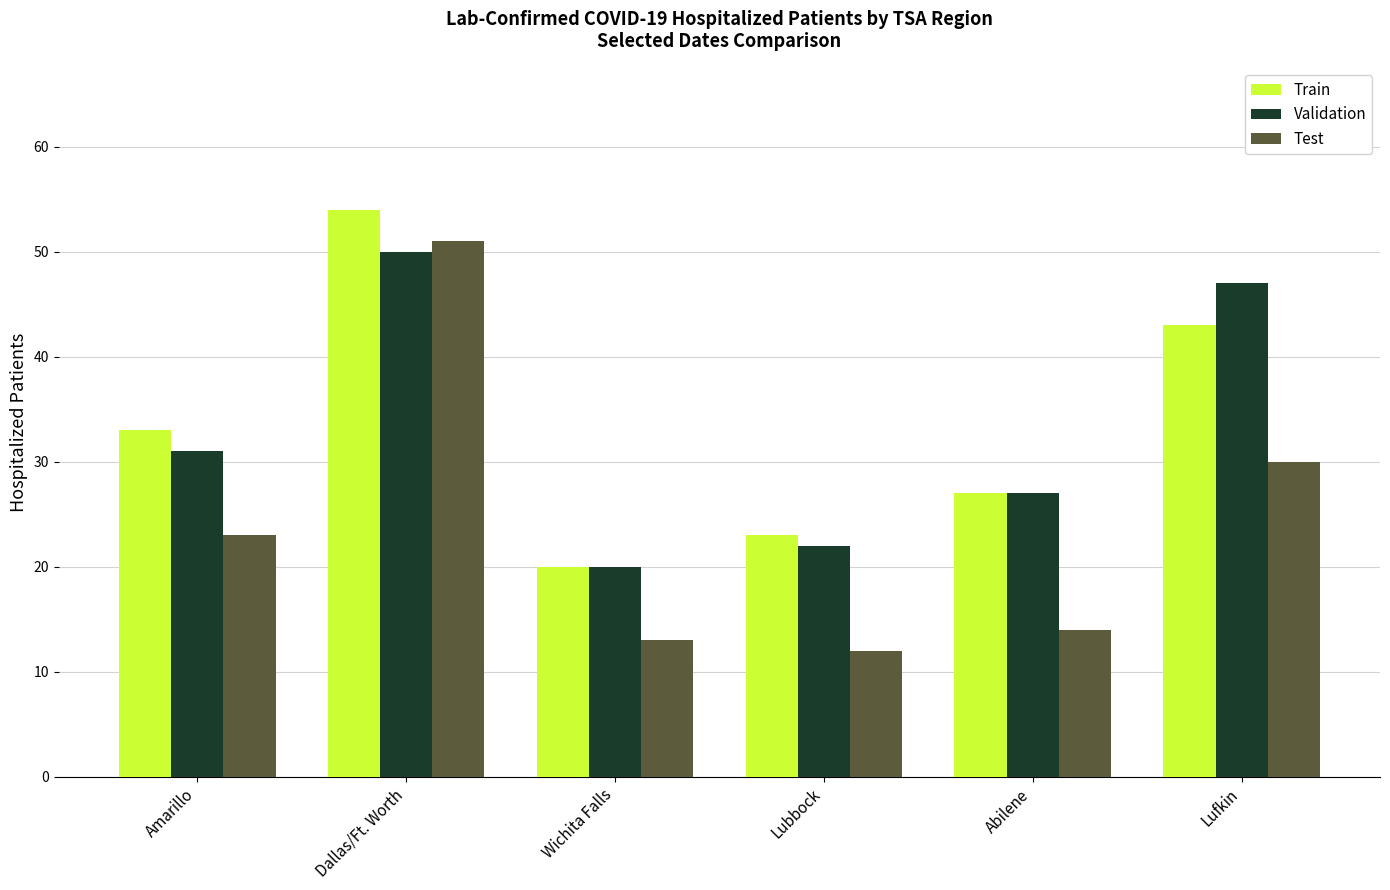

What is the label of the 5th bar from the left?

Abilene